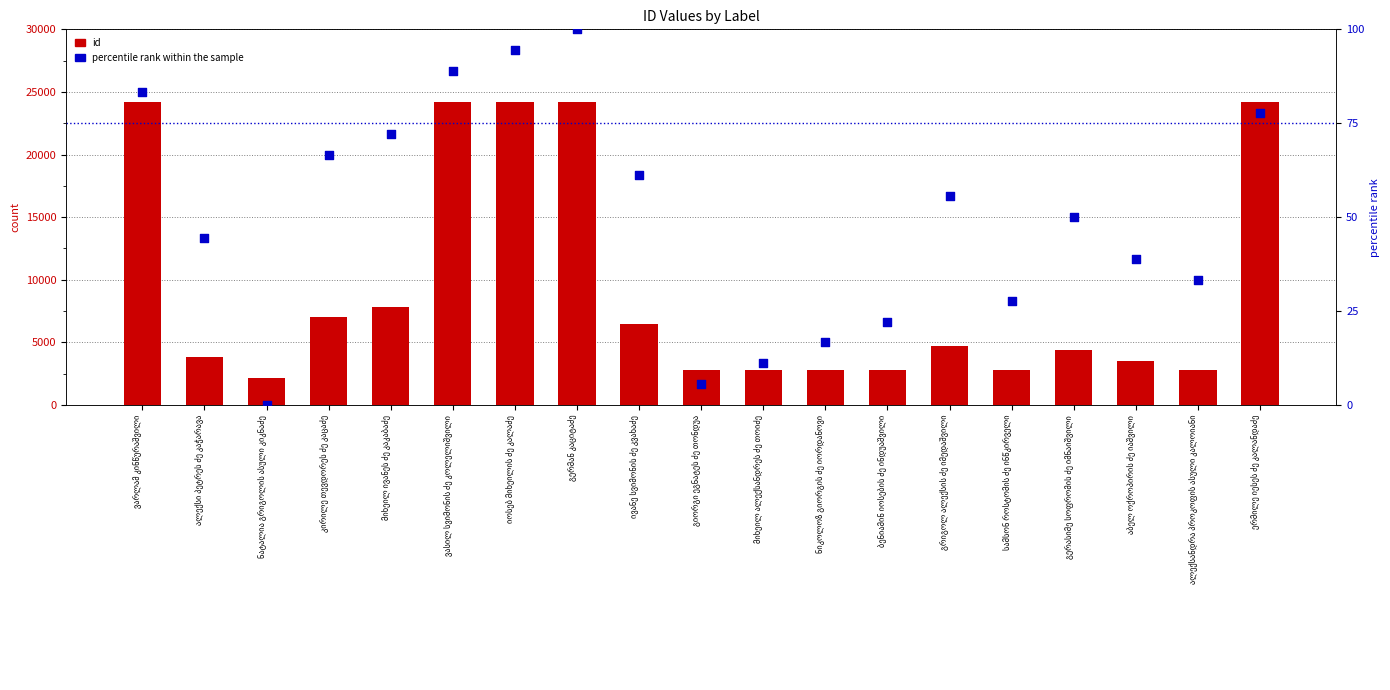

Is the value of percentile rank within the sample at კირილე თევდორეს ძე კაცაძე greater than the value of id at ერმილე იესეს ძე კალანდაძე?

No